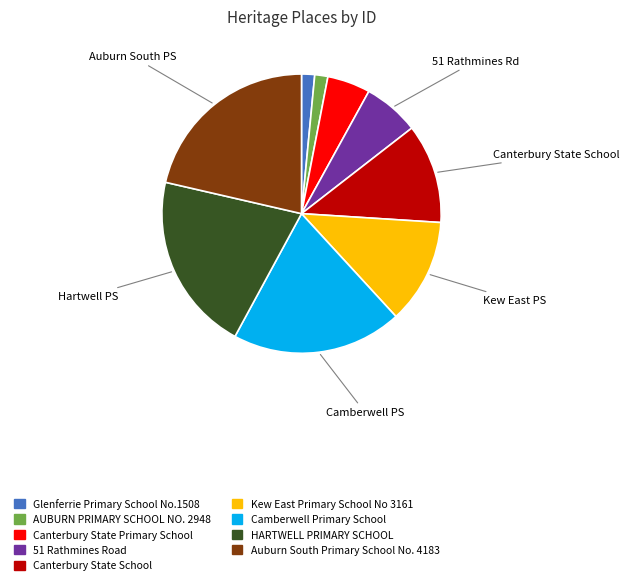

How many slices are in this pie chart?

9